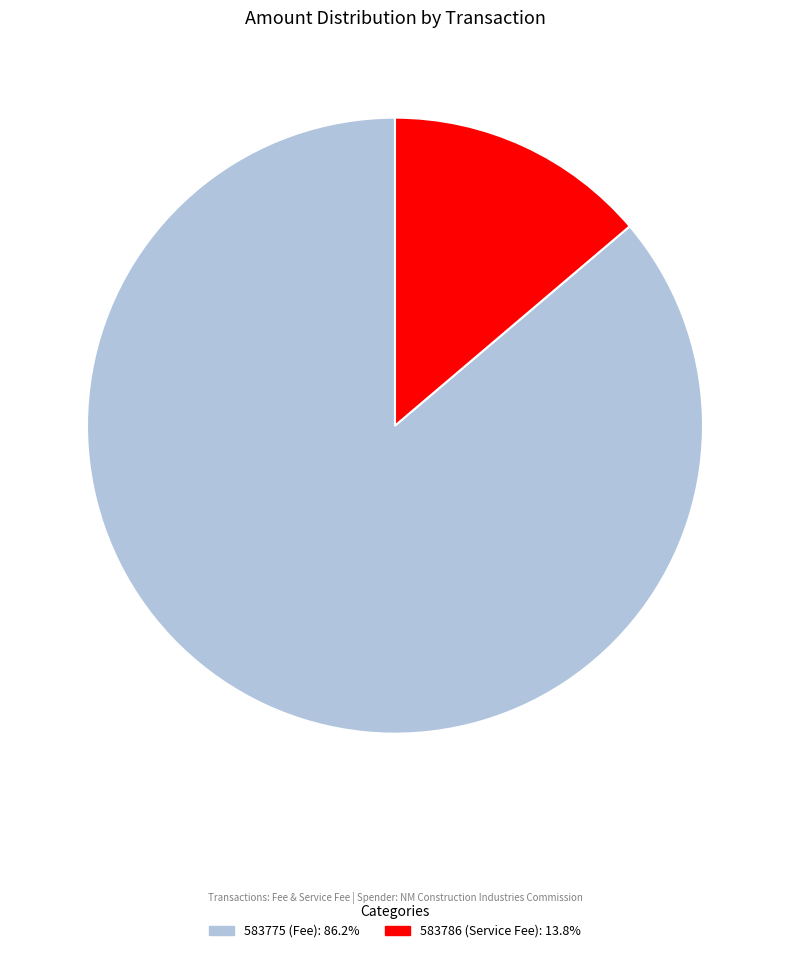

Combined, do 583786 (Service Fee) and 583775 (Fee) account for over 50%?

Yes